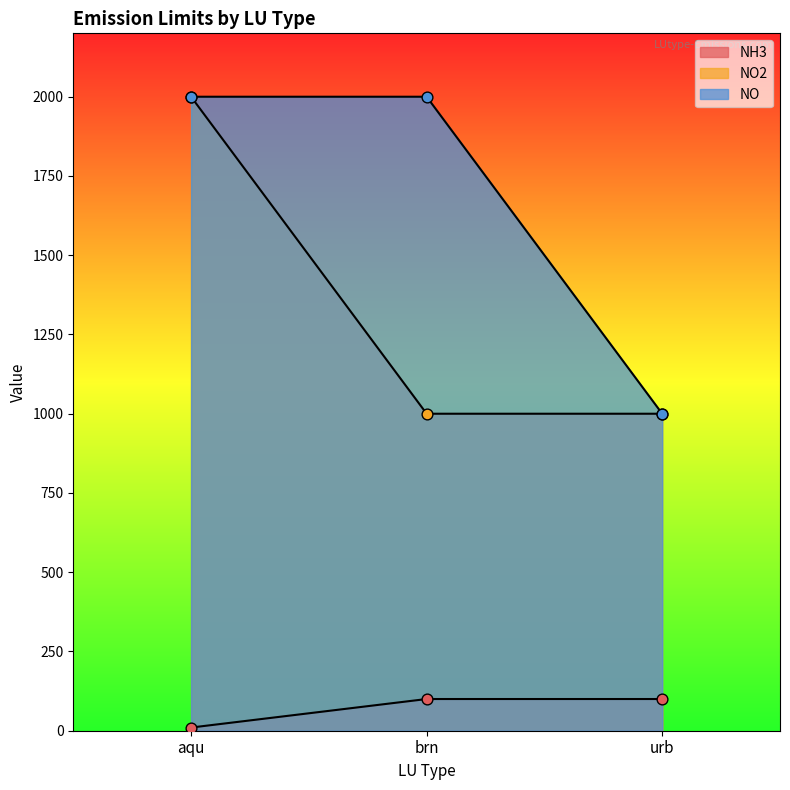

Which series has the widest spread of Y values?

NO2